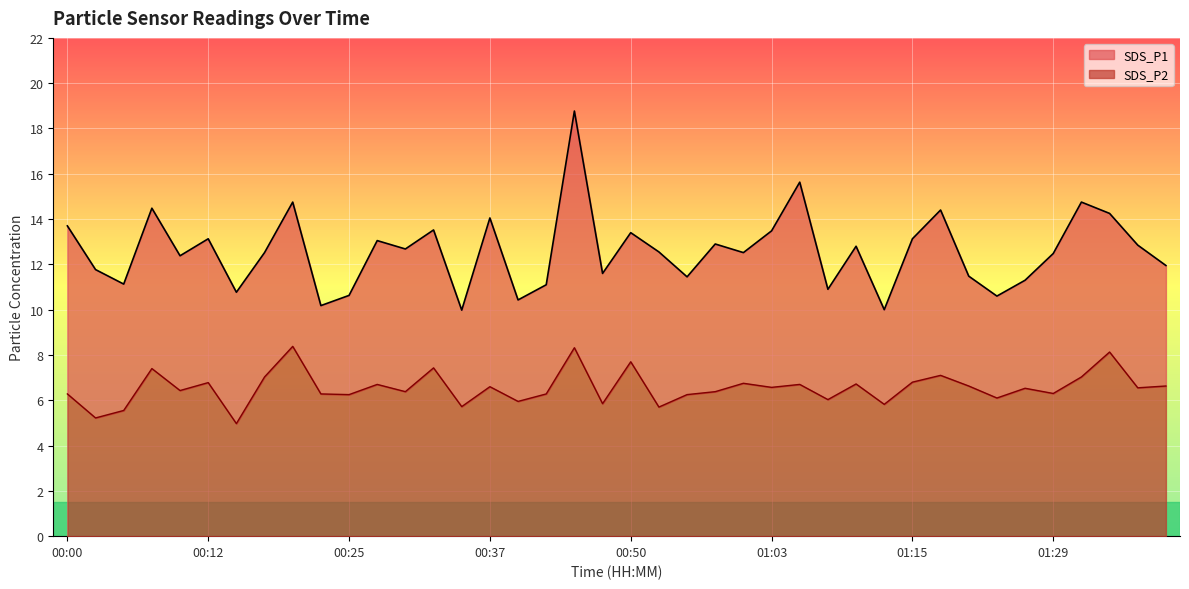

What is the total value across all series at 01:13?

15.8